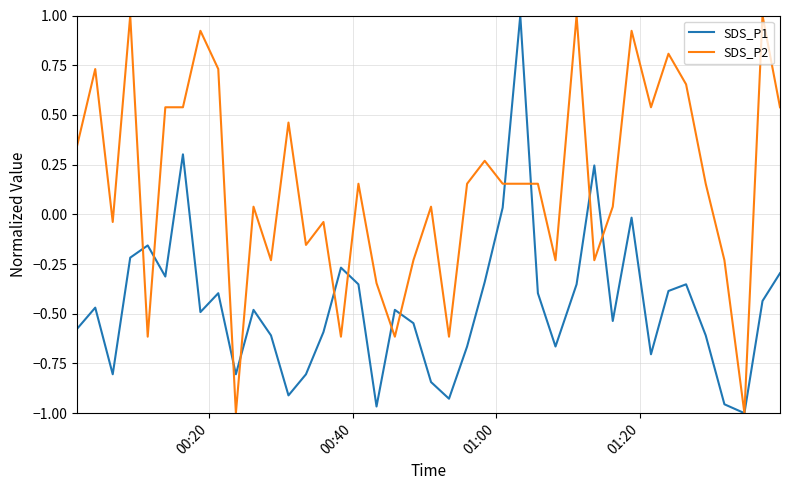

What is the highest value of the SDS_P2 series?

1.0